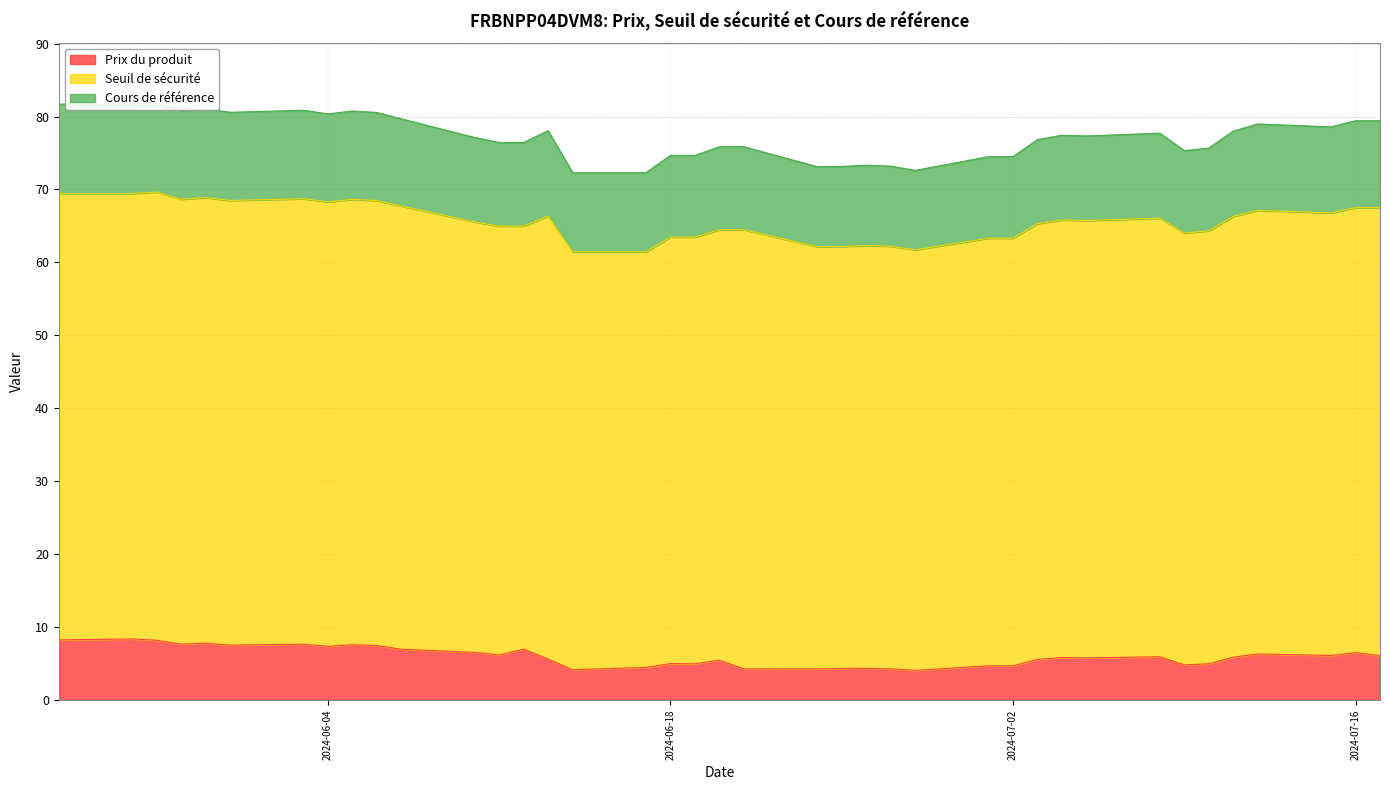

In Cours de référence, how many points are higher than both neighbors (excluding endpoints)?

9